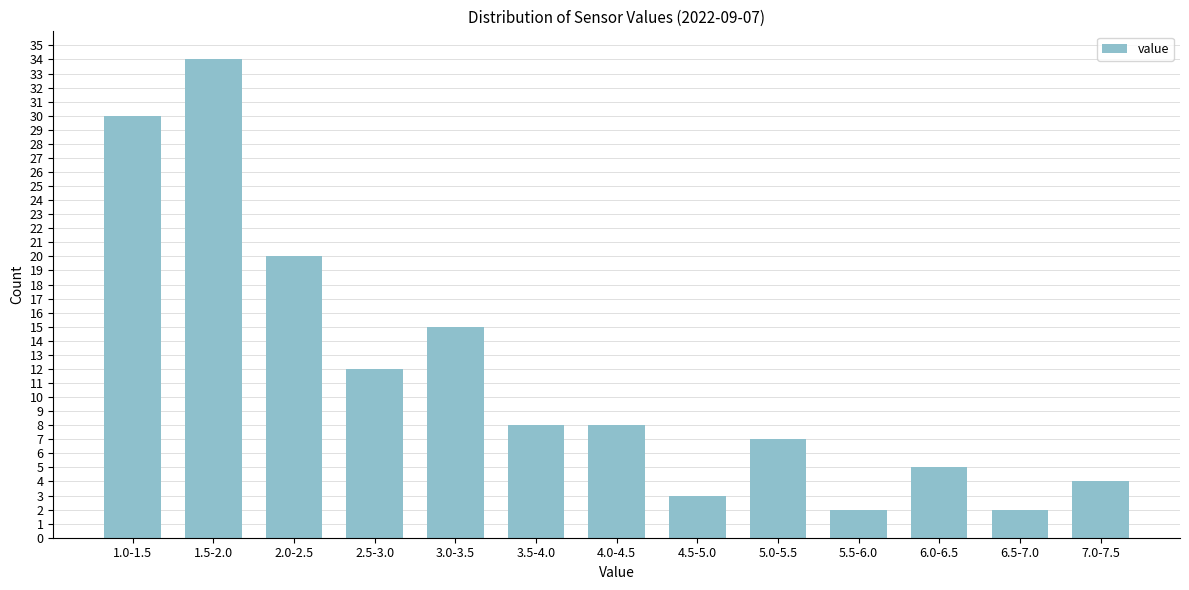

Reading left to right, list all the values displayed in this chart.

30	34	20	12	15	8	8	3	7	2	5	2	4